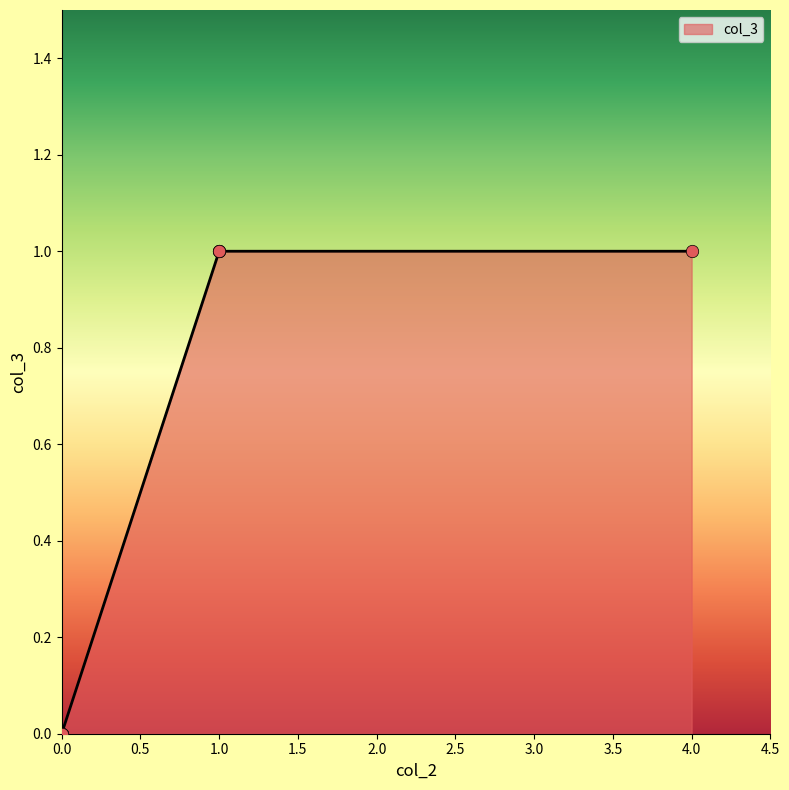

Between 0 and 1, which is larger?

1